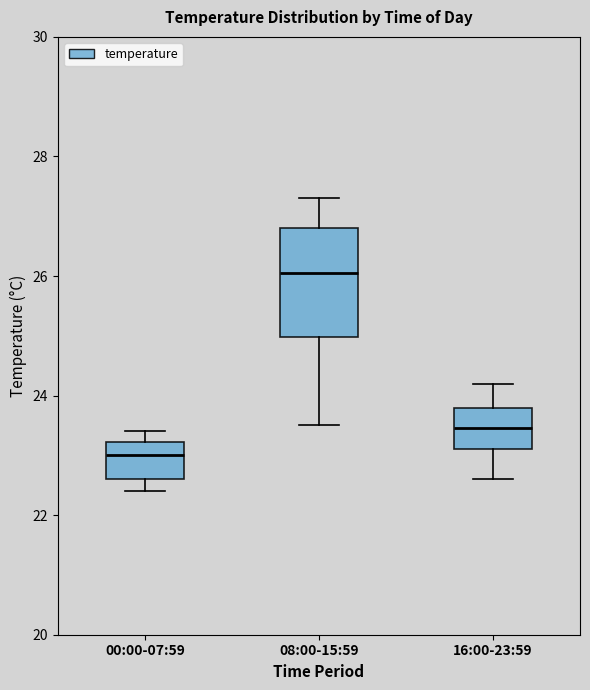

Where does the lower whisker of the box for 16:00-23:59 end on the y-axis? The values are not printed on the chart, so give them approximately, as read against the axis.

22.6